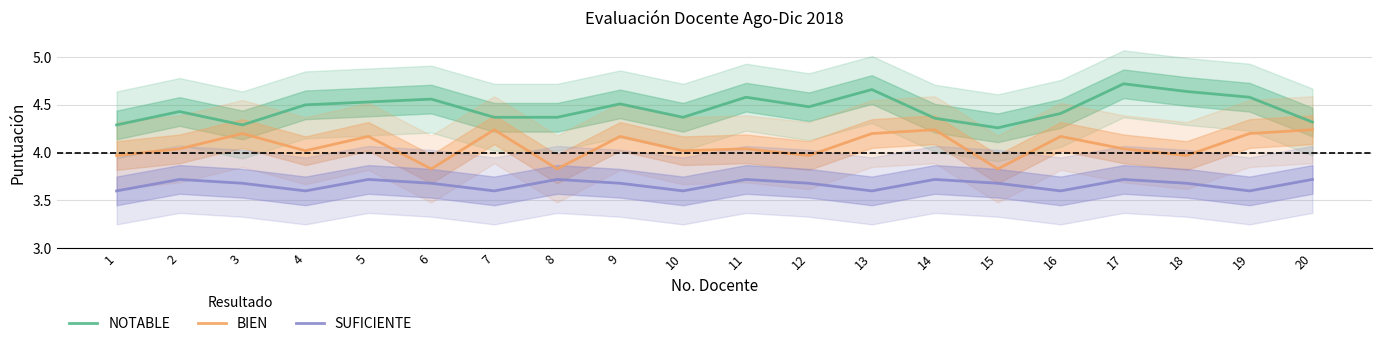

Rank the series by their maximum value, from highest to lowest.

NOTABLE, BIEN, SUFICIENTE